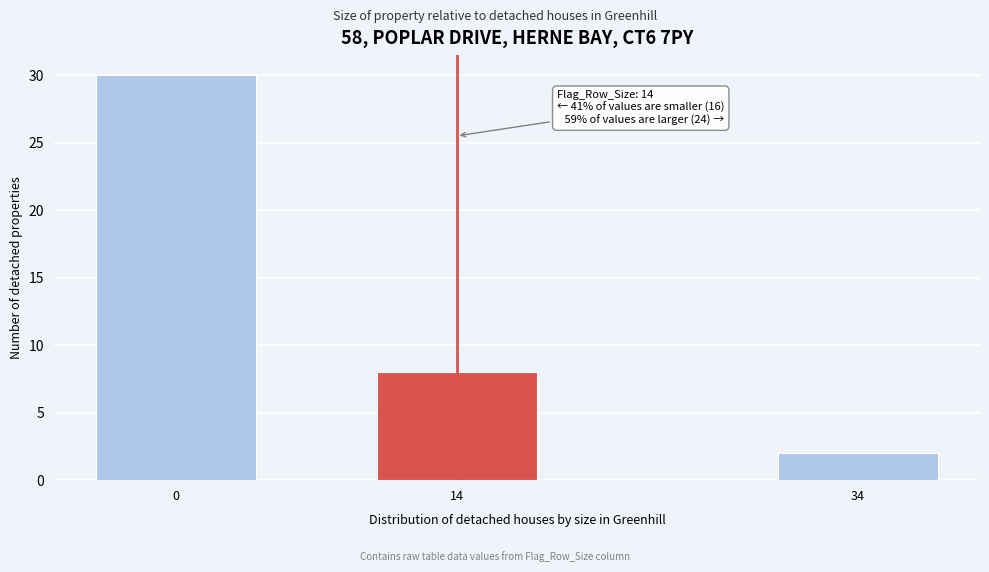

Reading left to right, list all the values displayed in this chart.

30	8	2